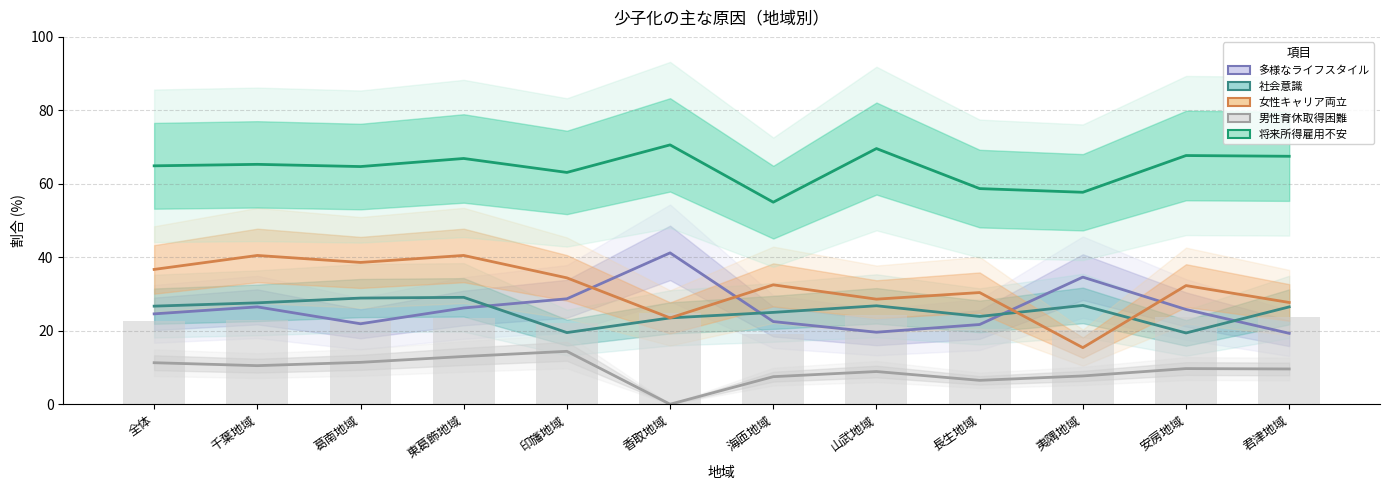

What is the sum of all 社会意識 values?

303.8